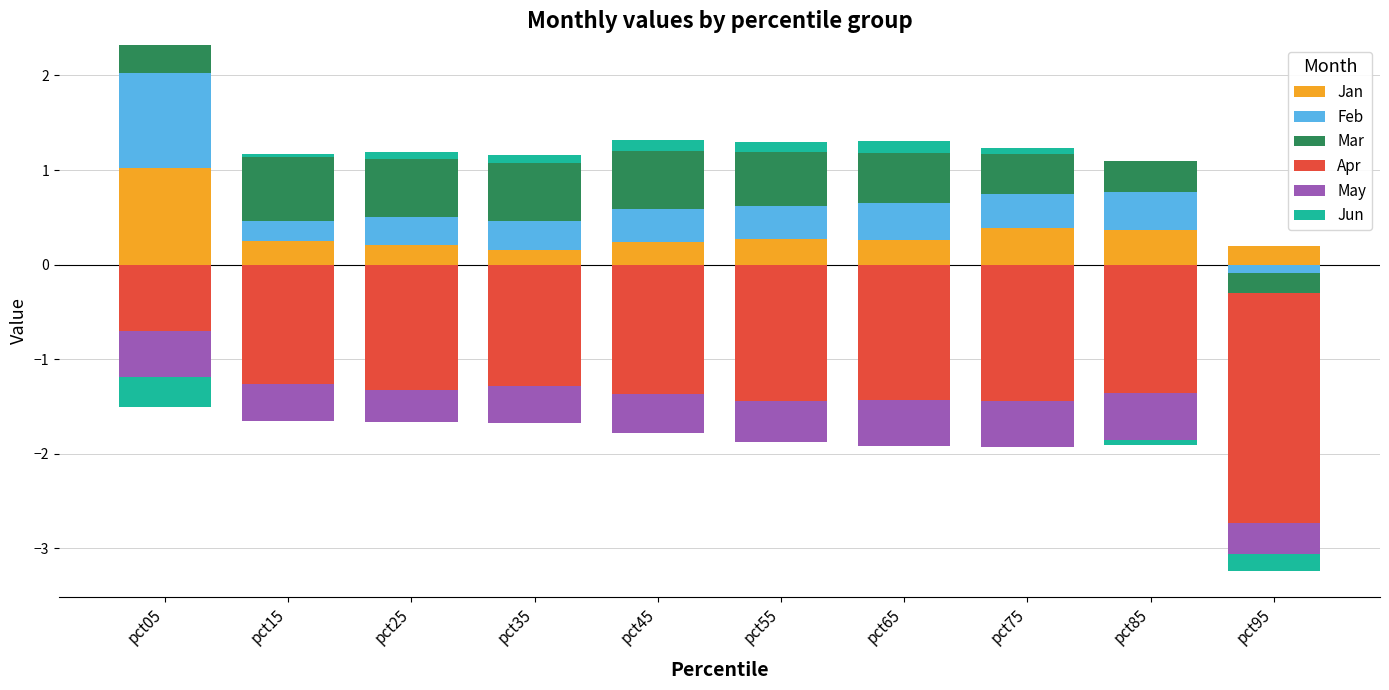

What are all the series names shown in the legend?

Jan, Feb, Mar, Apr, May, Jun